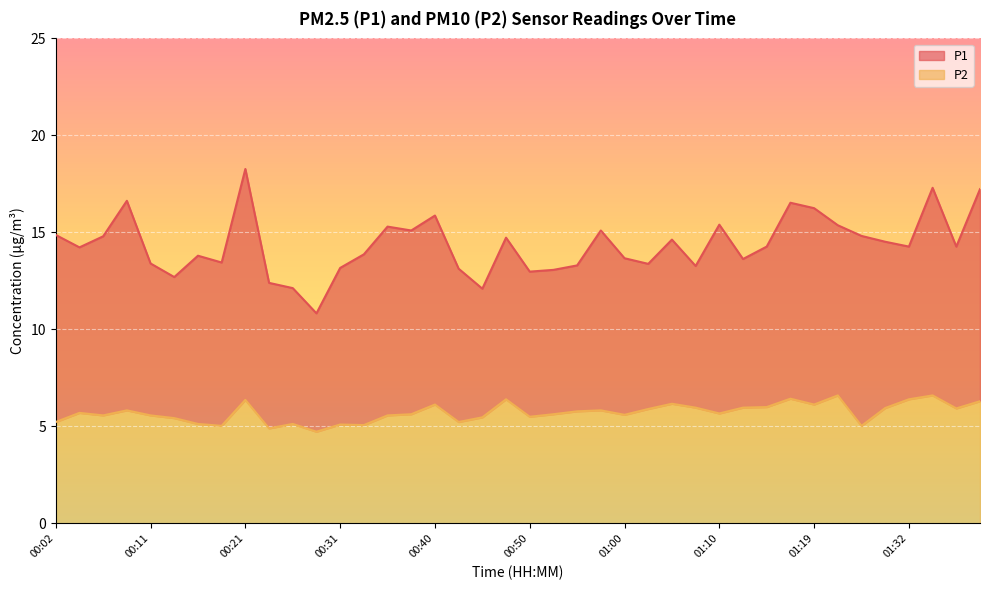

True or false: P1 and P2 cross at least once.

False